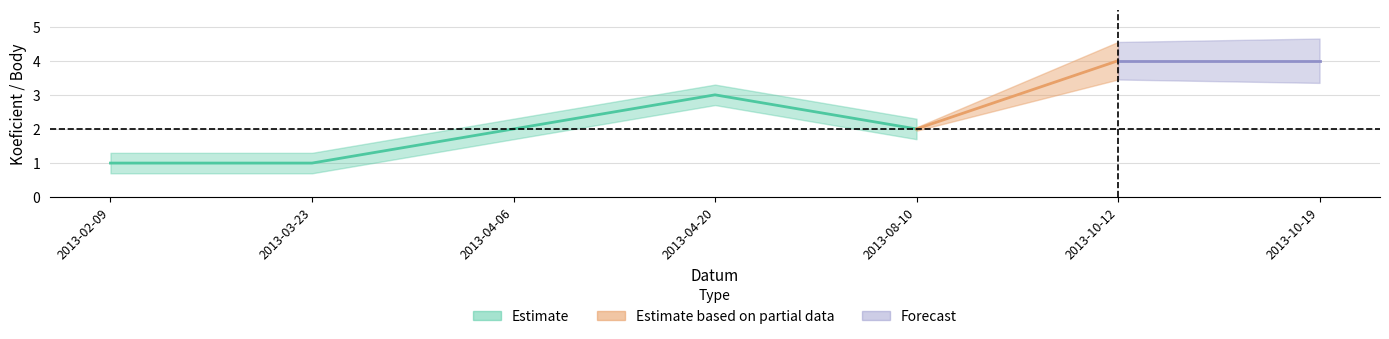

The Koeficient series shows 1 at 2013-04-20. True or false?

False